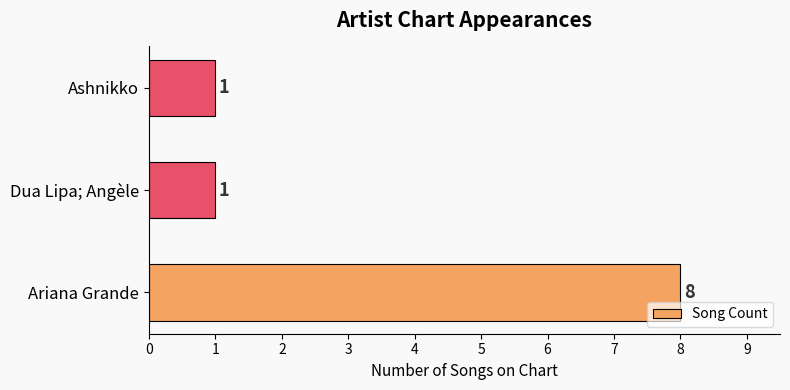

What is the average value?

3